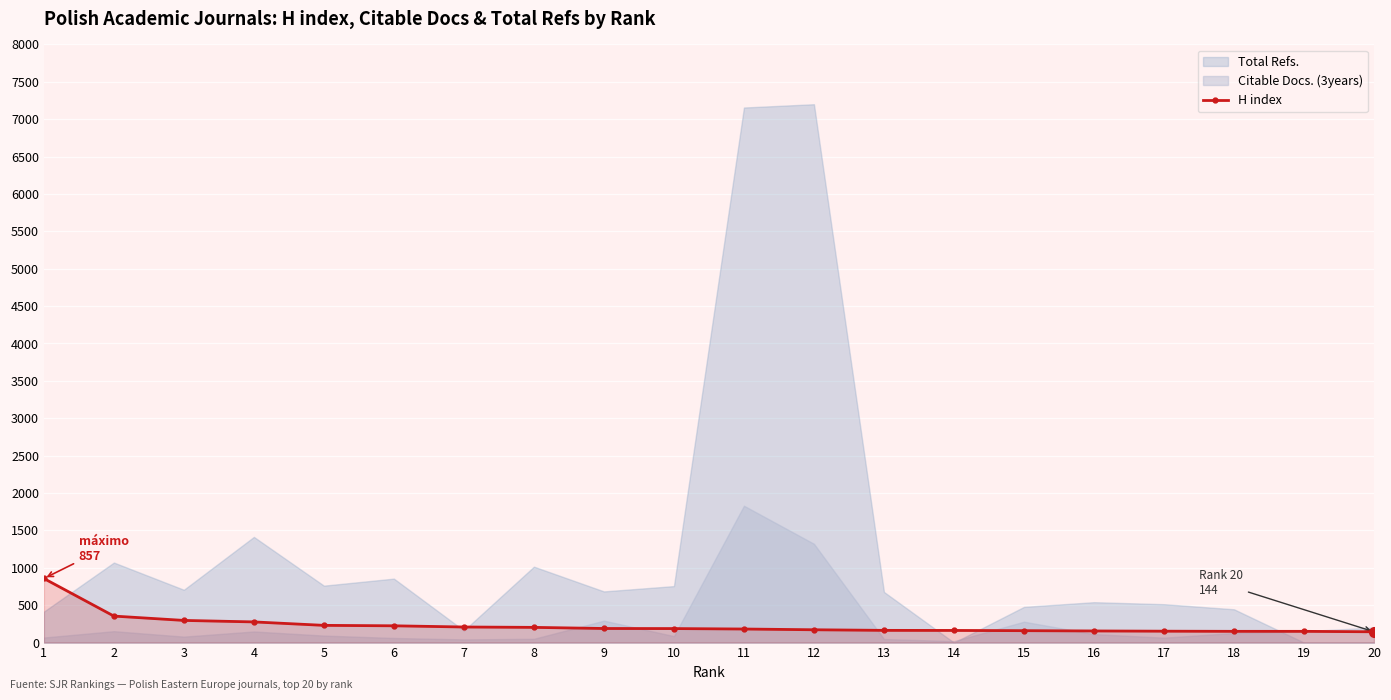

Reading left to right, transcribe all the data shown in this chart.

857	354	296	276	230	224	208	203	188	187	181	171	163	162	159	155	152	150	150	144